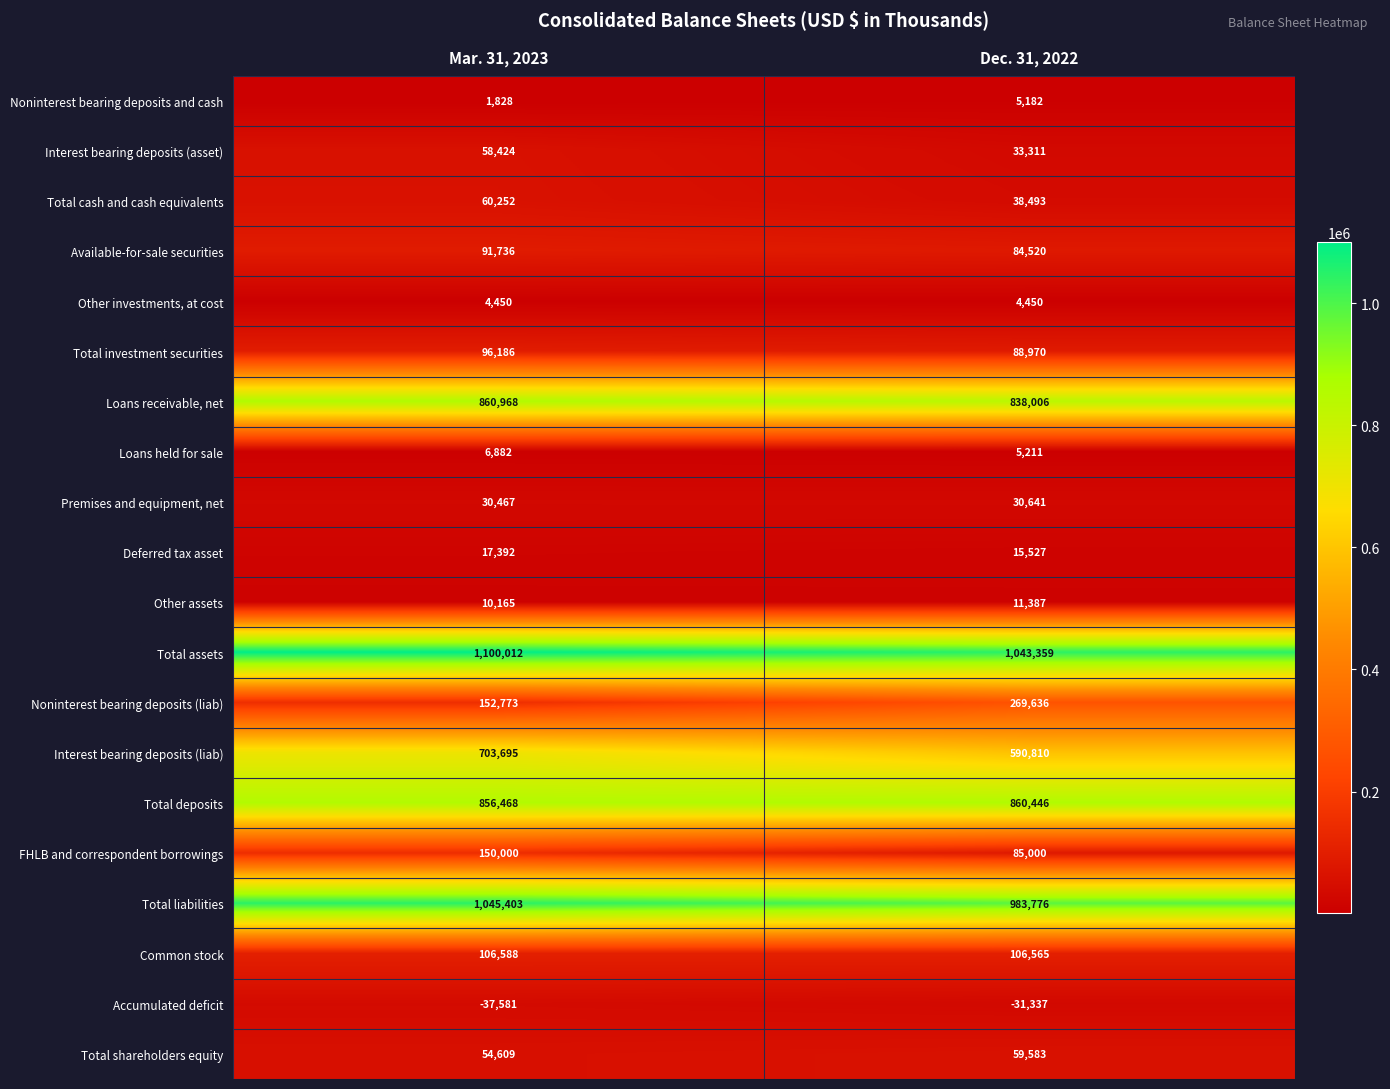

At which label does Noninterest bearing deposits and cash reach its peak?

Dec. 31, 2022